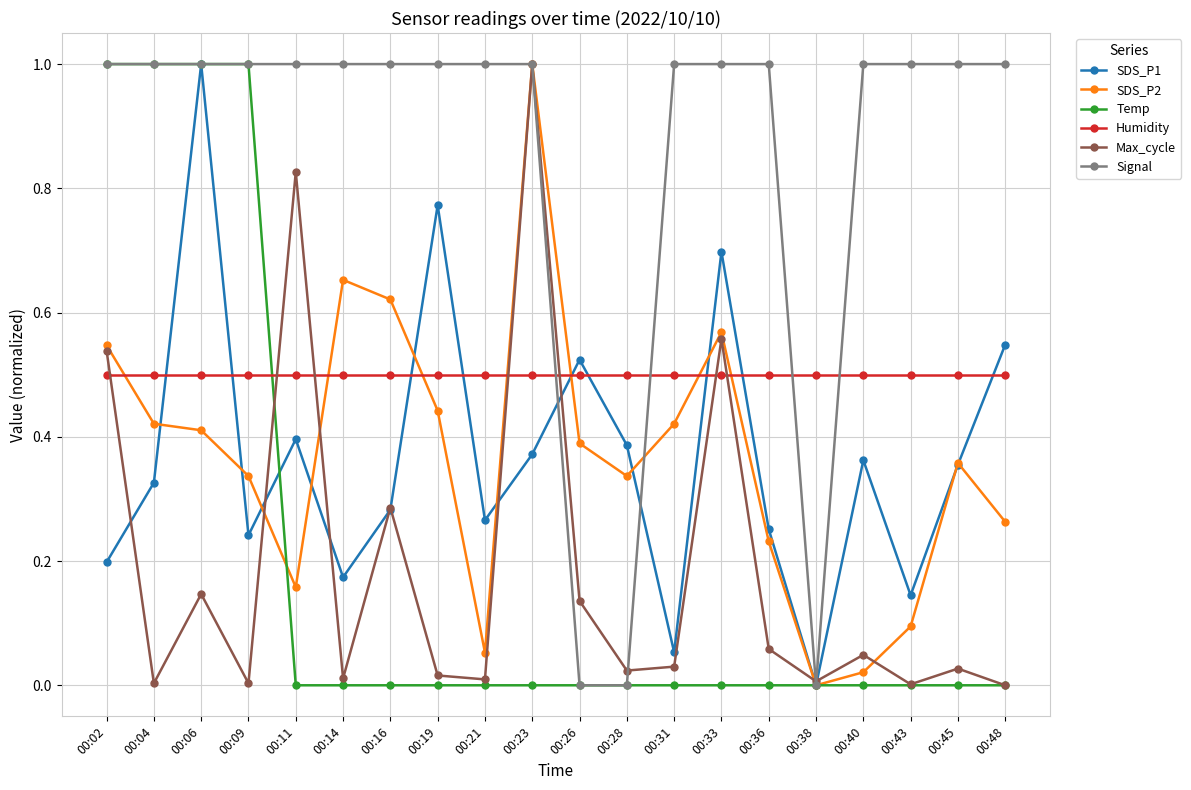

What is the sum of all Humidity values?

10.0